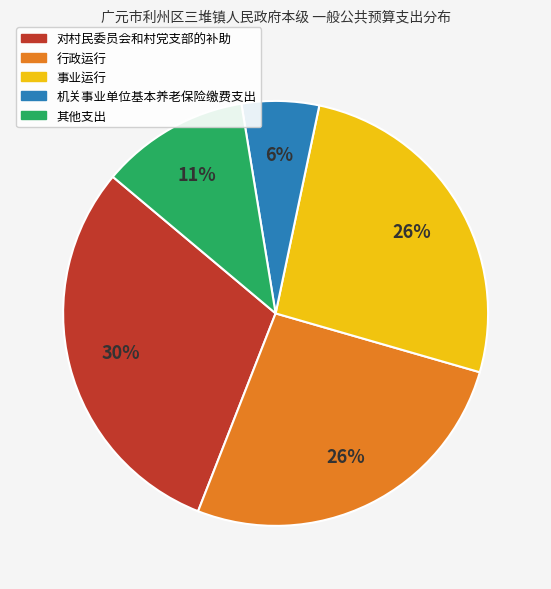

How many slices are in this pie chart?

5